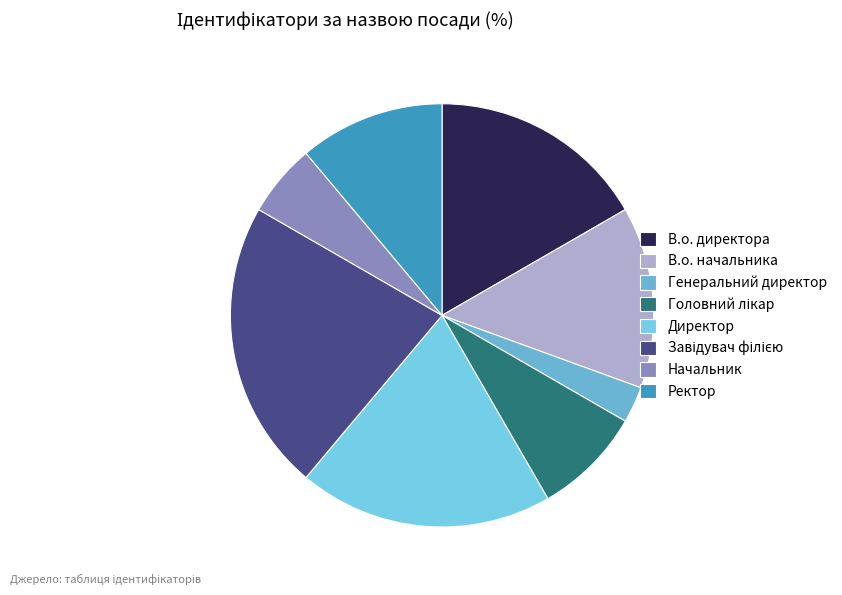

To the nearest percent, what portion does Генеральний директор represent?

3%